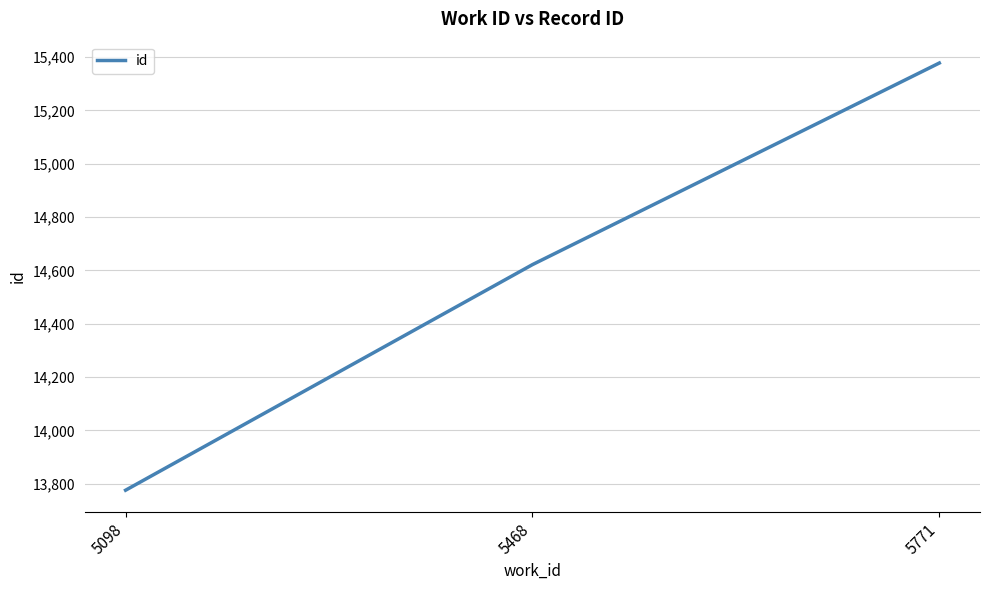

What is the difference between the maximum and minimum values?

1602